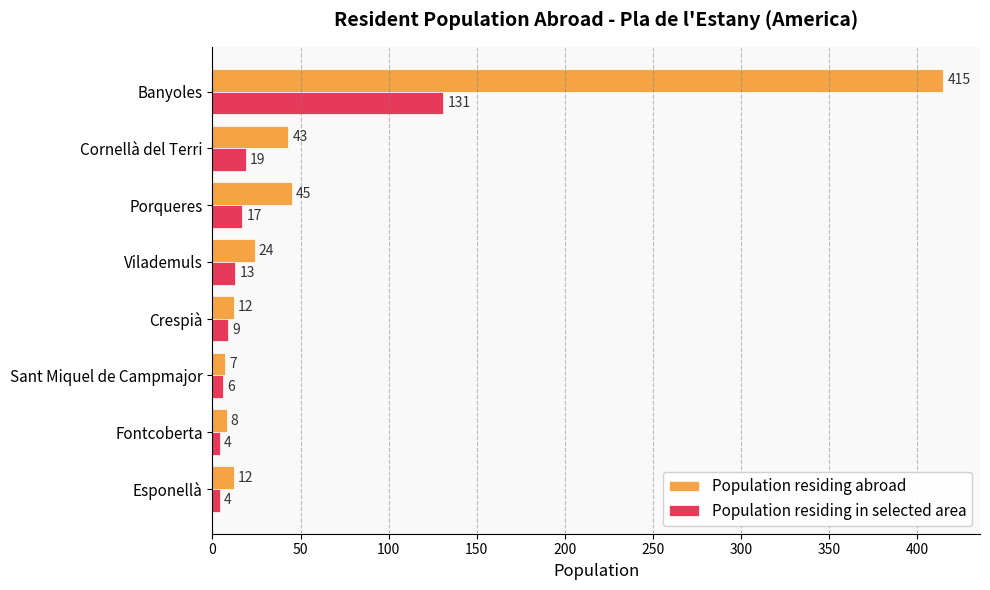

True or false: Population residing in selected area has a value of 13 at Vilademuls.

True